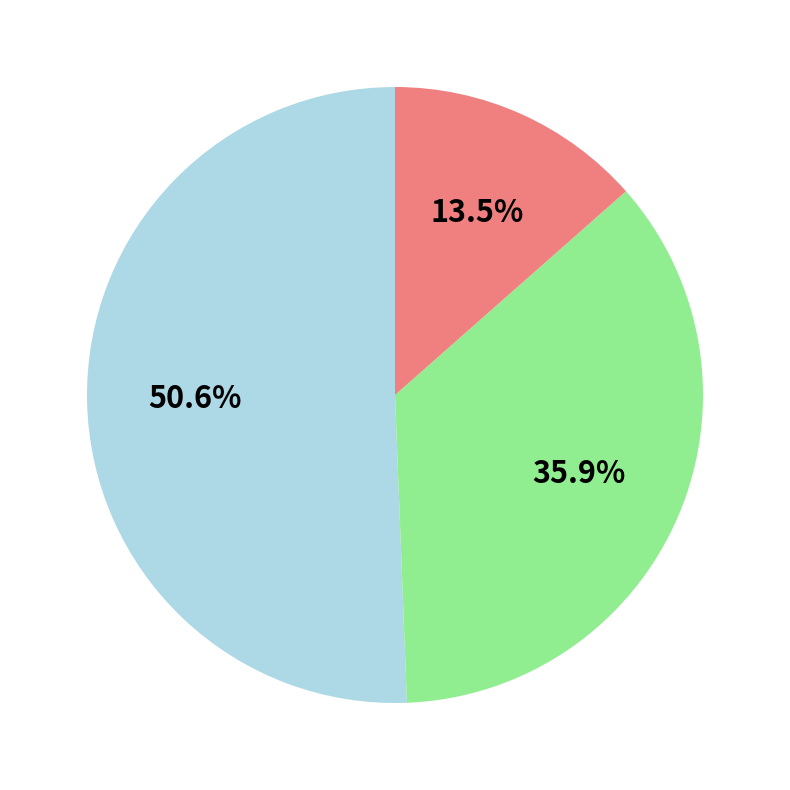

Is there a majority slice in this chart?

Yes